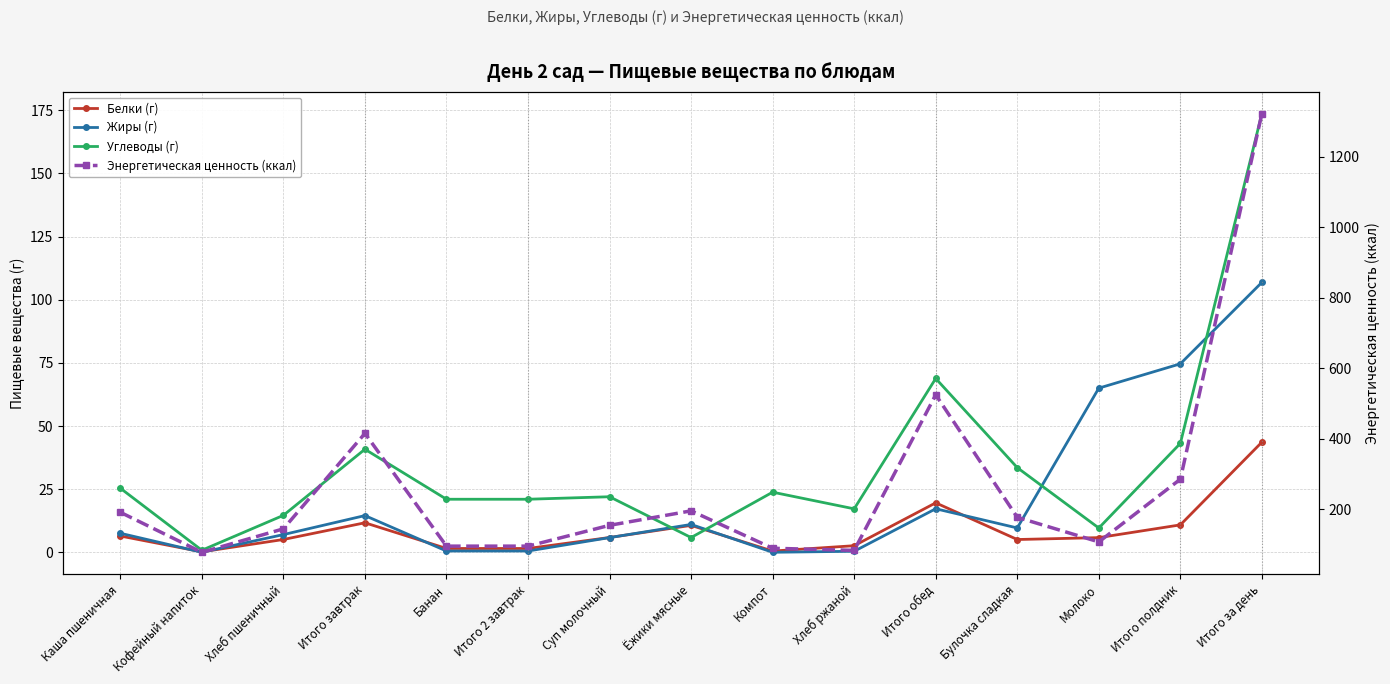

Which series has the widest spread of values?

Энергетическая ценность (ккал)